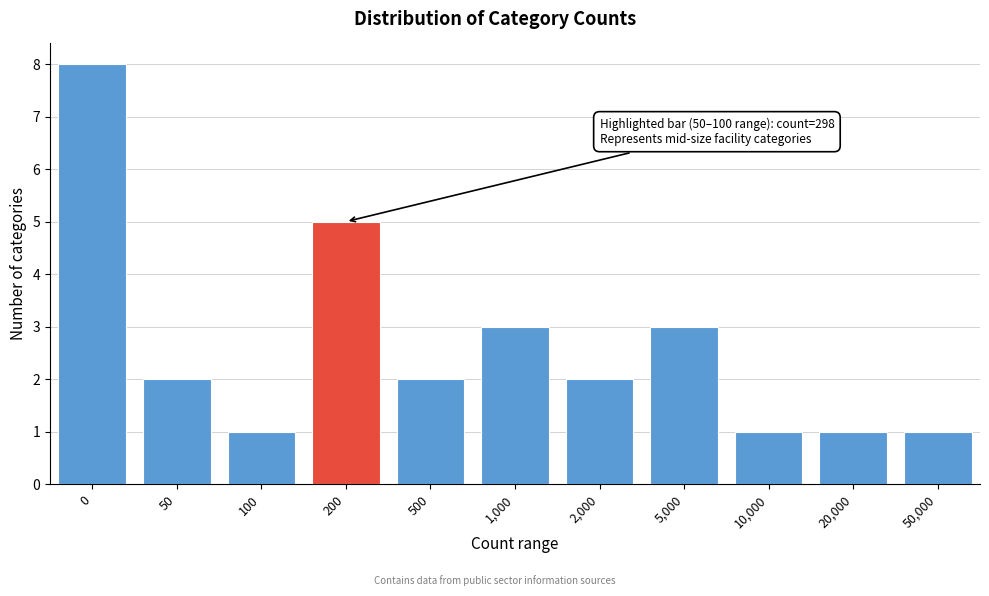

Reading left to right, list all the values displayed in this chart.

8	2	1	5	2	3	2	3	1	1	1